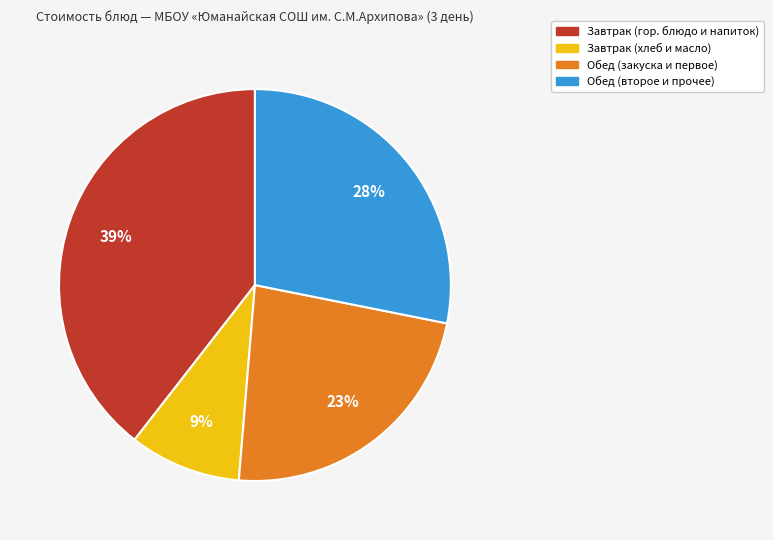

To the nearest percent, what is the average slice percentage?

25%